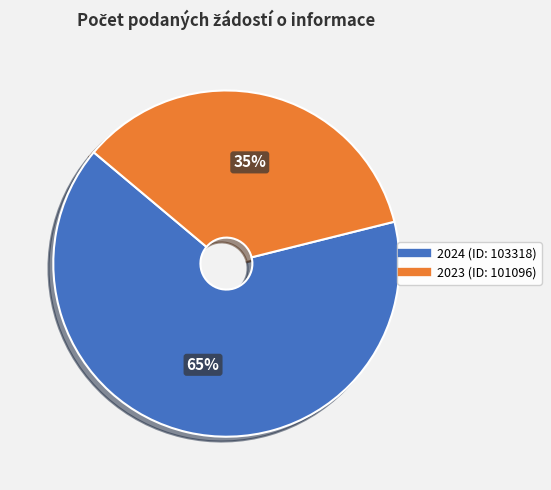

Between 2024 (ID: 103318) and 2023 (ID: 101096), which is larger?

2024 (ID: 103318)